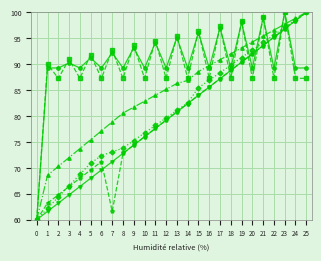

At which category is the sum across all series the highest?

23